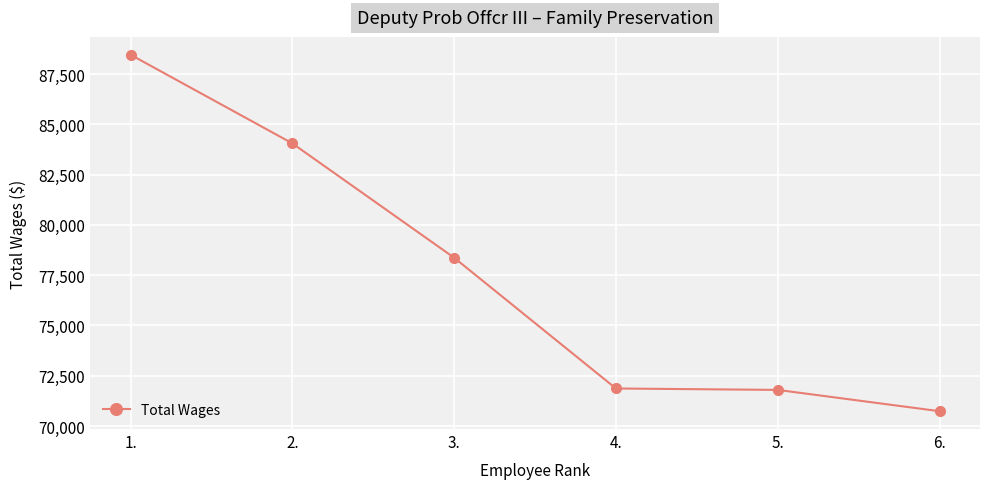

The value at 2. is 131732. True or false?

False